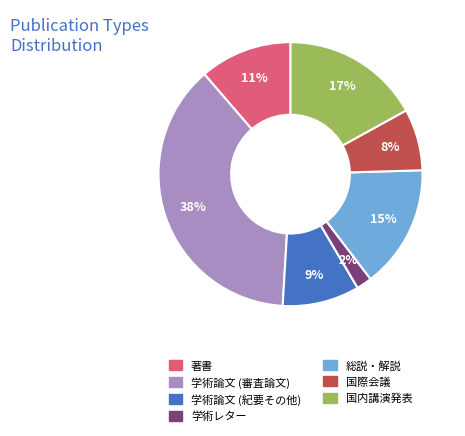

To the nearest percent, what portion does 学術レター represent?

2%